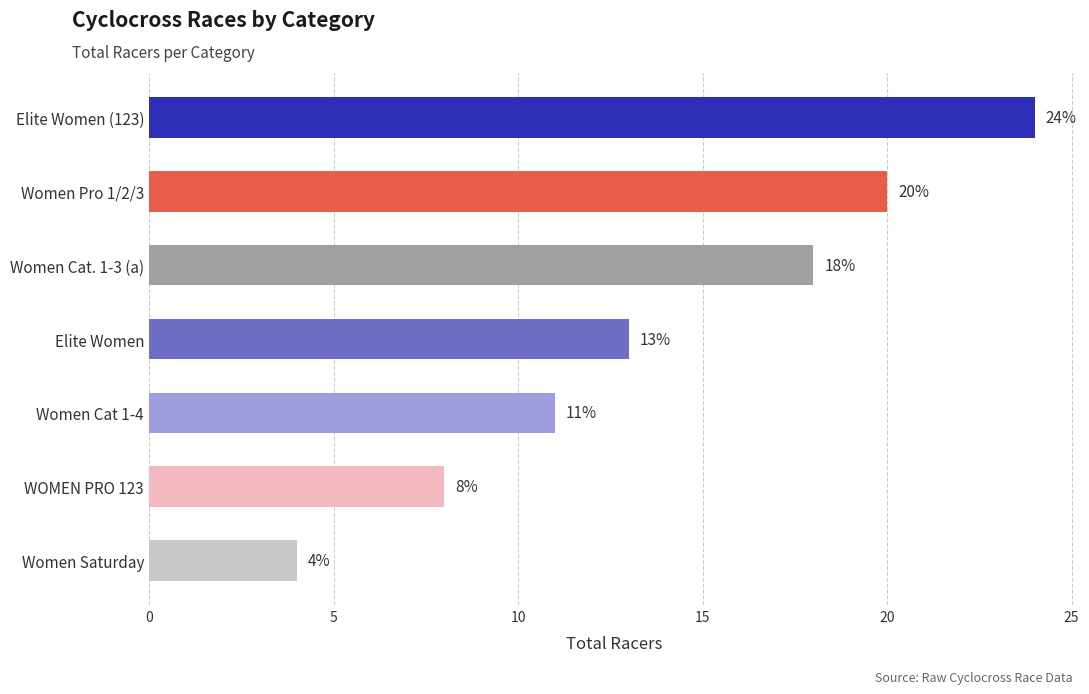

What is the change in value from Women Cat 1-4 to WOMEN PRO 123?

-3